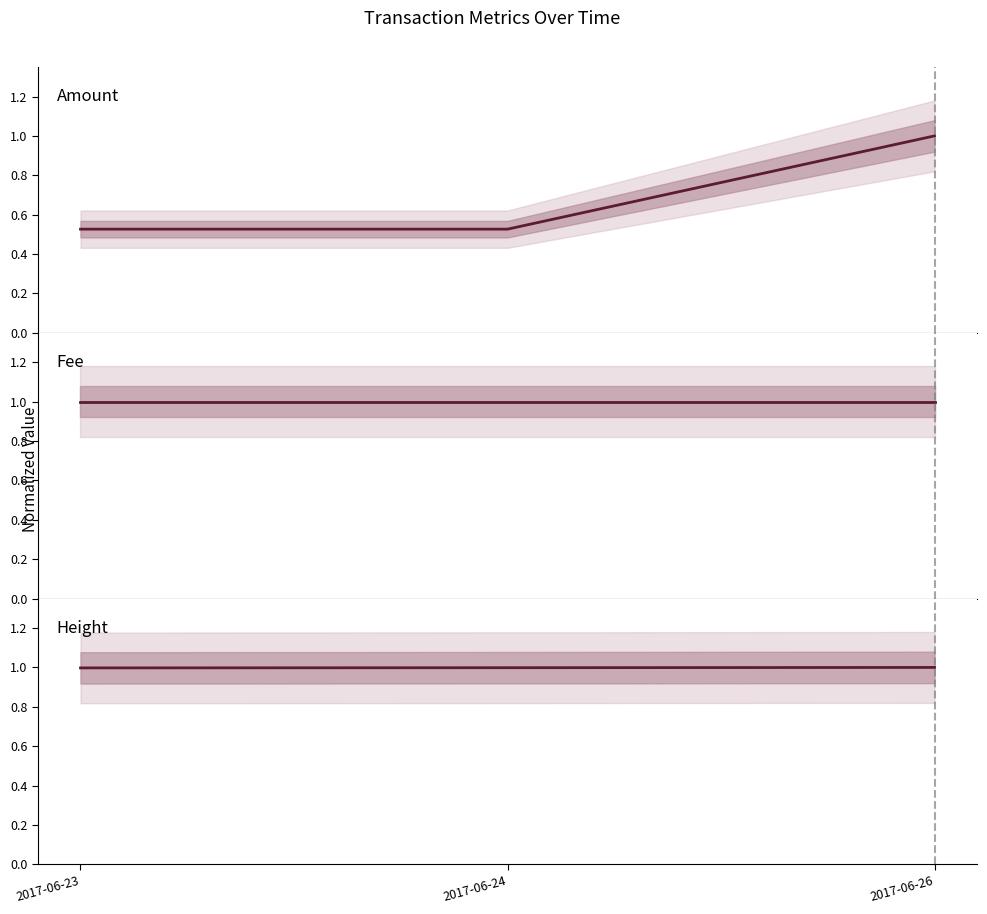

What is the sum of all Height values?

3.0